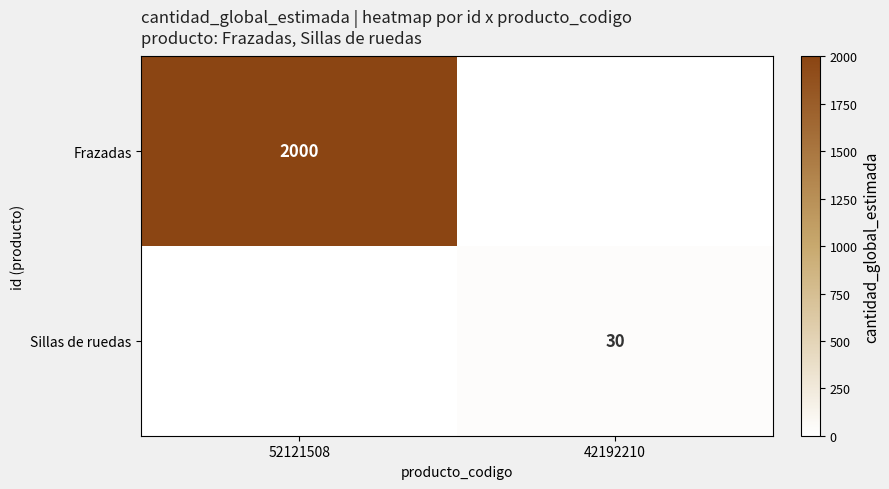

The Frazadas series shows 2000 at 52121508. True or false?

True